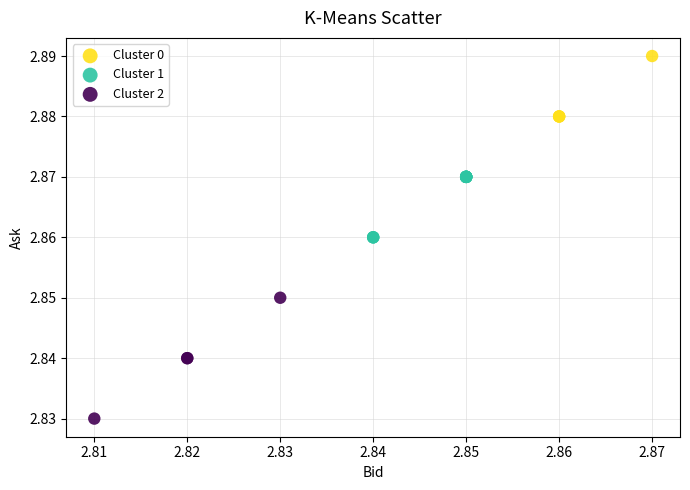

Which series reaches the minimum Y coordinate?

Cluster 2